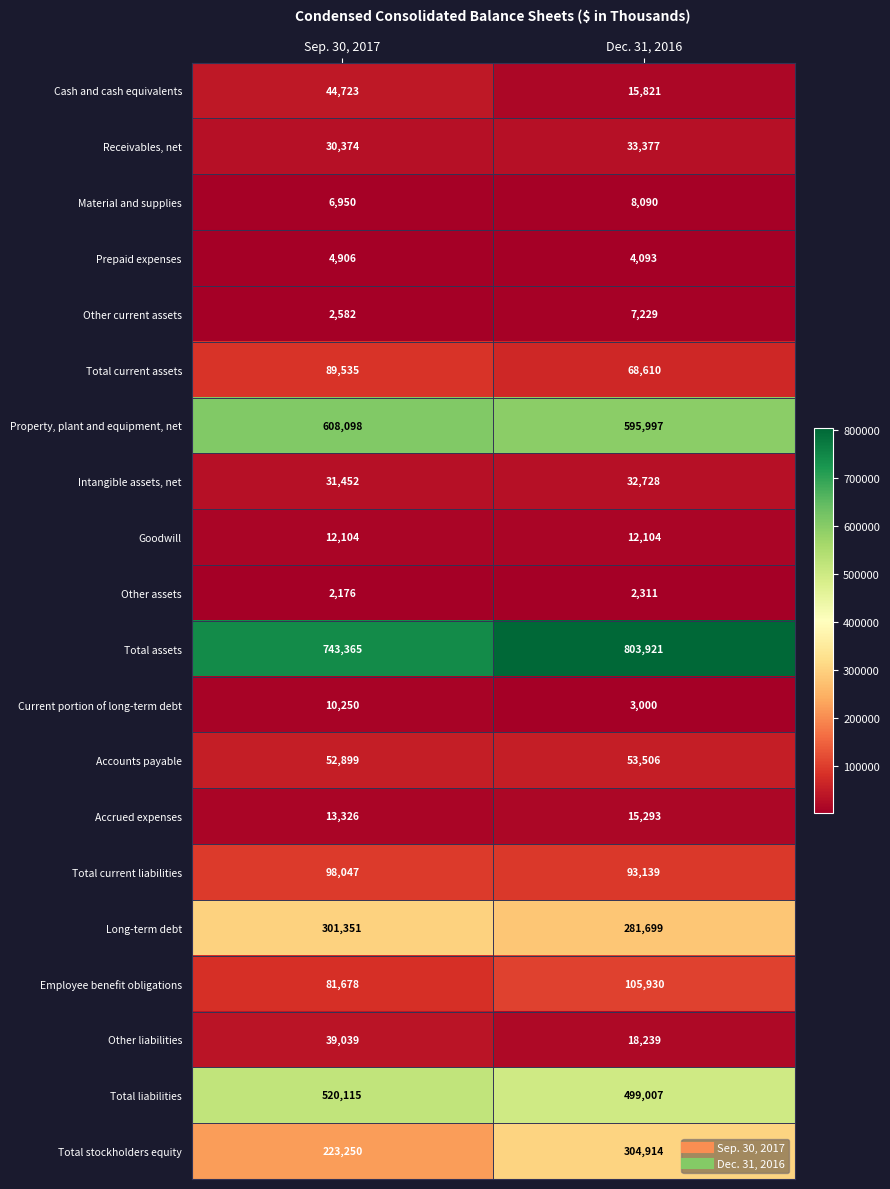

Is it true that Current portion of long-term debt equals 10250 at Sep. 30, 2017?

True